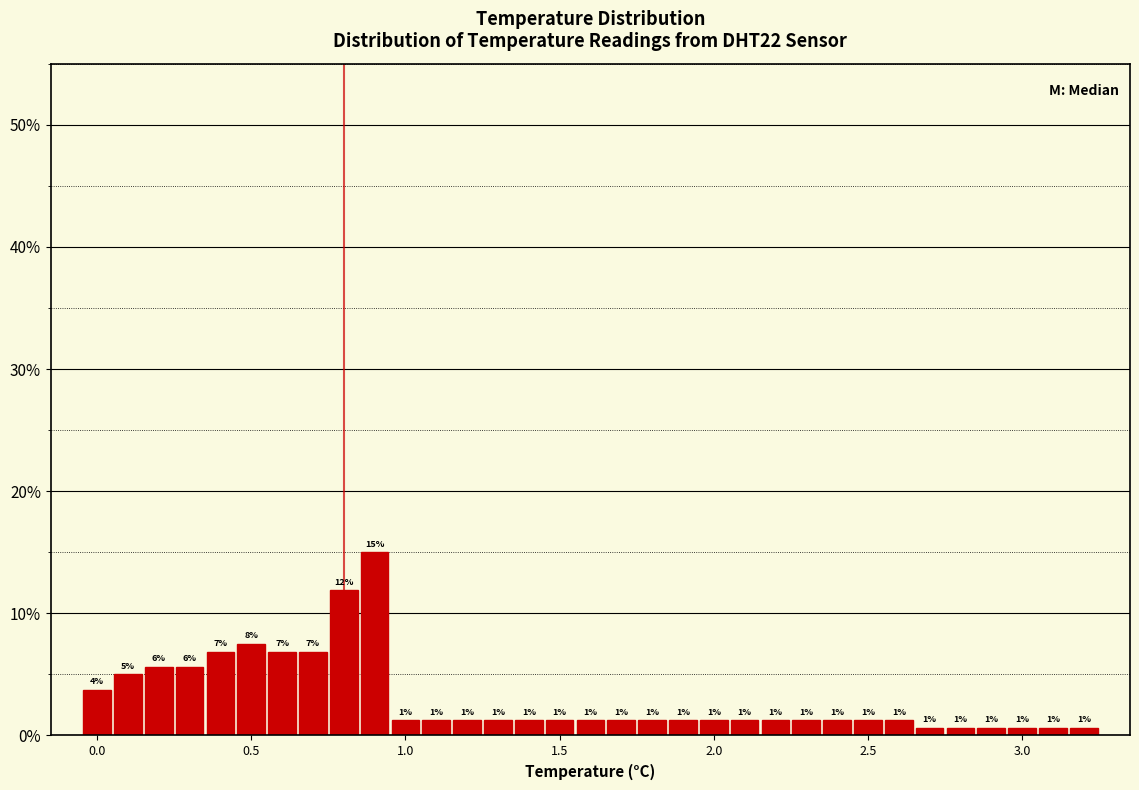

Around what value on the x-axis is the tallest bar? Give the approximate position of its centre, as read against the axis.

0.90